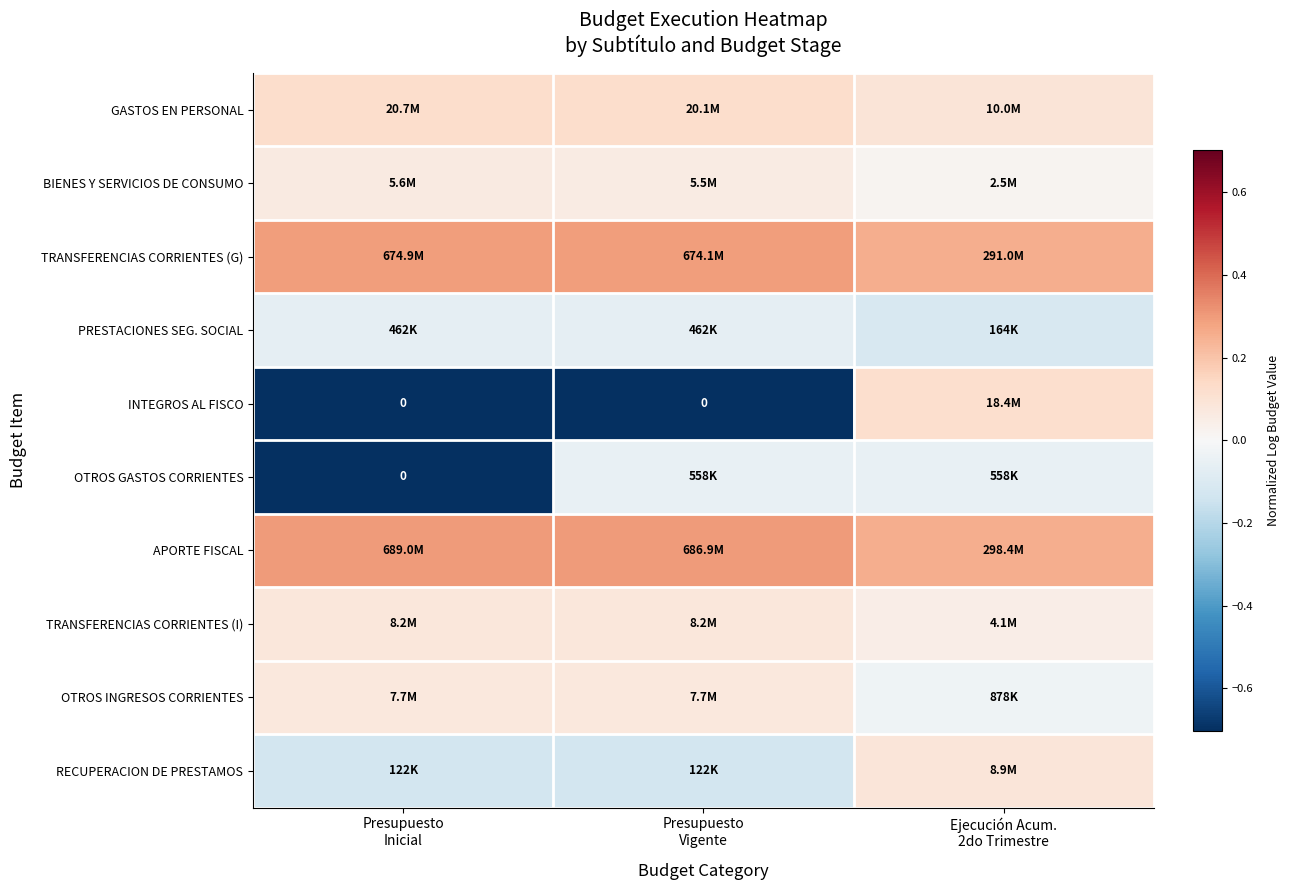

Is it true that TRANSFERENCIAS CORRIENTES (G) equals 0.2 at Presupuesto Vigente?

False